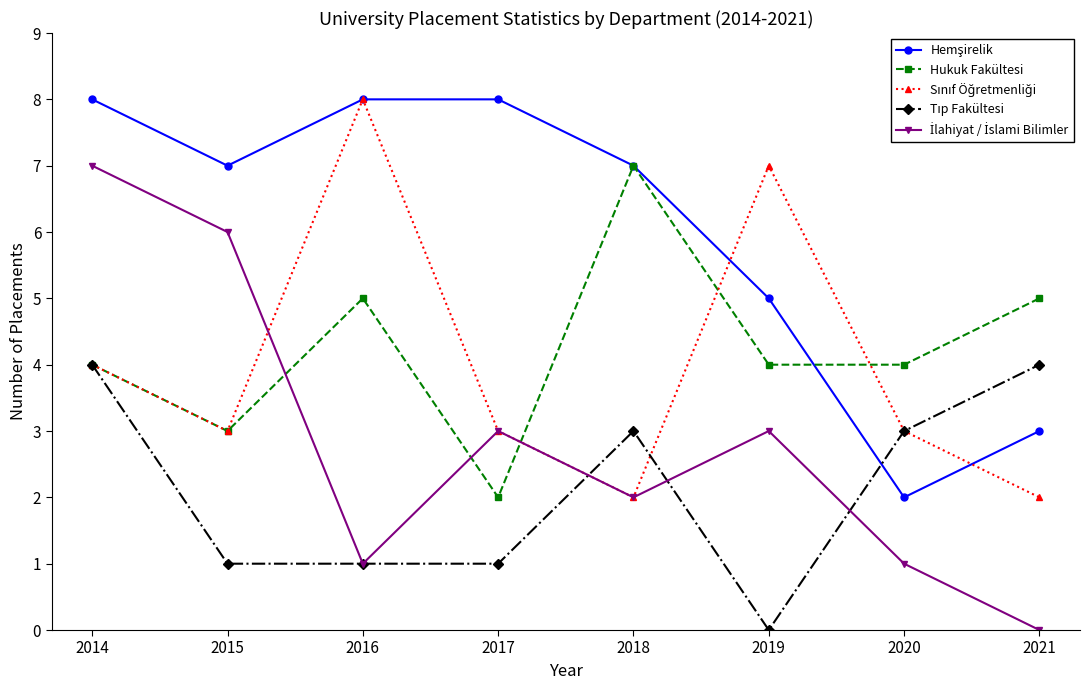

What is the greatest value displayed?

8